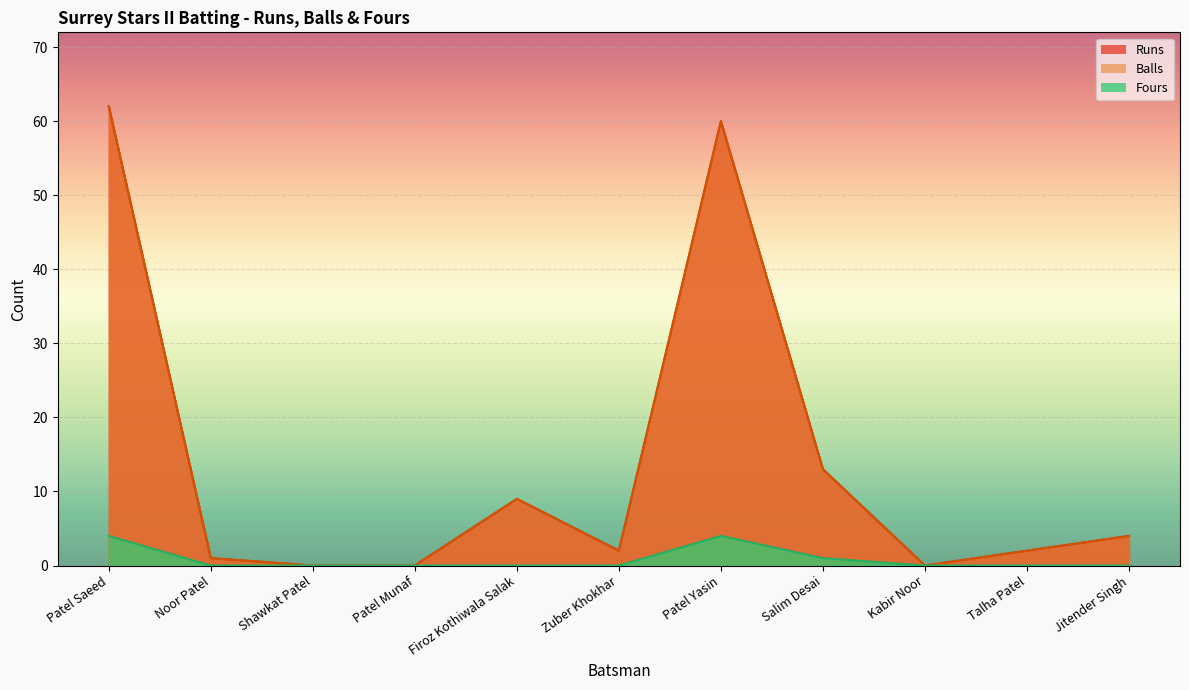

What are all the series names shown in the legend?

Runs, Balls, Fours